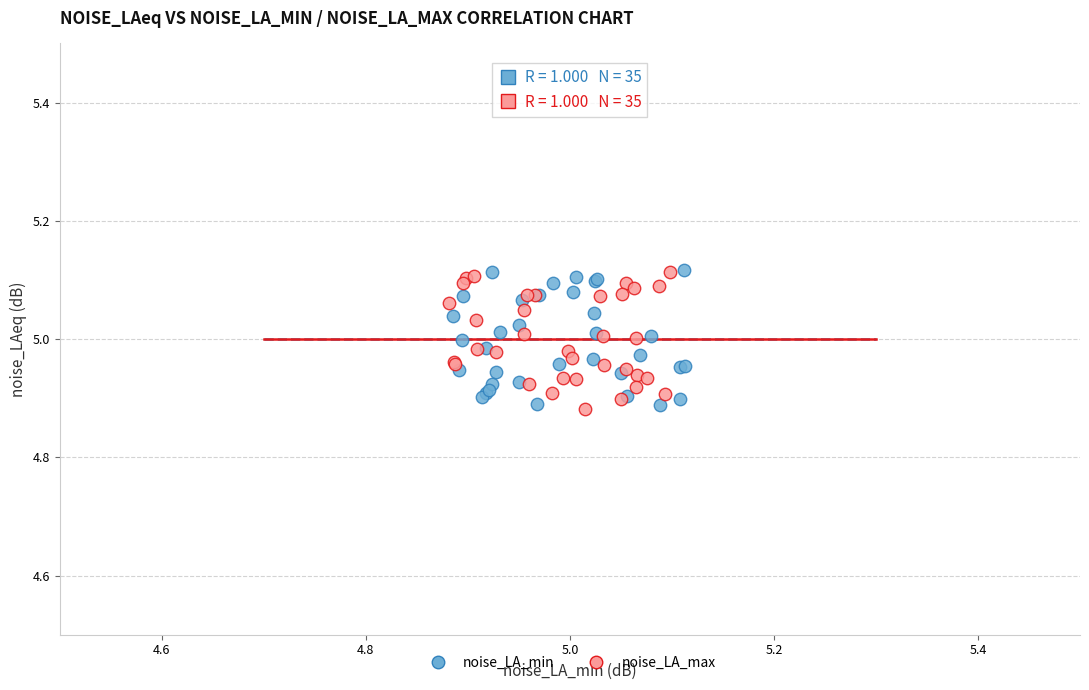

What are all the series names shown in the legend?

noise_LA_min, noise_LA_max